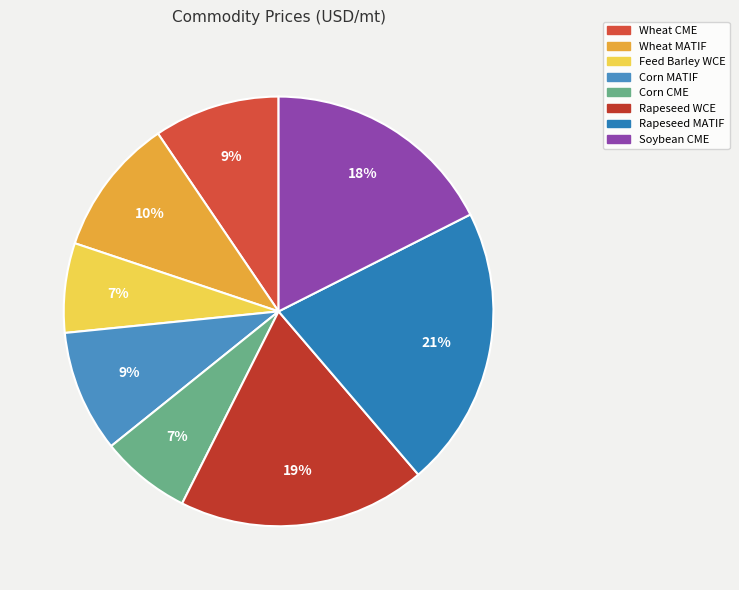

To the nearest percent, what is the difference between the largest and smallest slice percentages?

14%